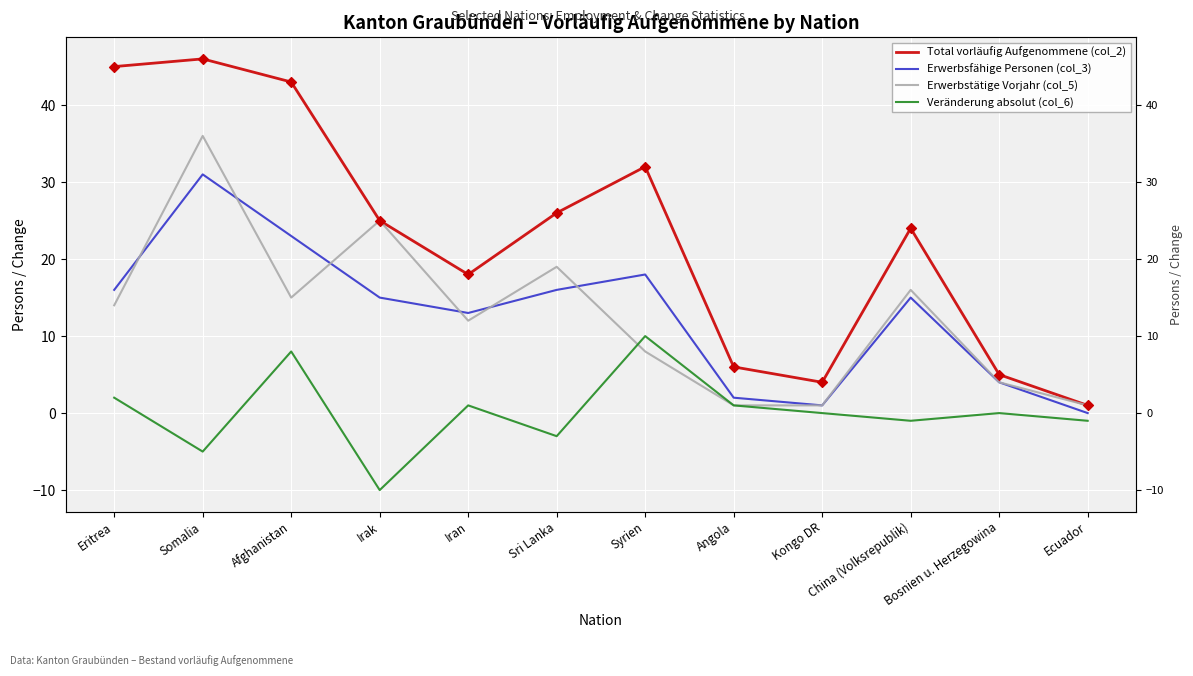

What are all the series names shown in the legend?

Total vorläufig Aufgenommene (col_2), Erwerbsfähige Personen (col_3), Erwerbstätige Vorjahr (col_5), Veränderung absolut (col_6)